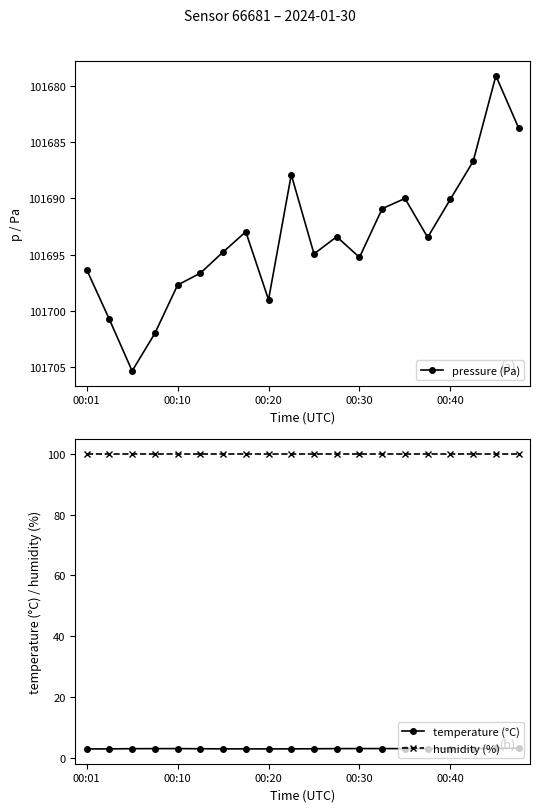

True or false: temperature (°C) has more than 1 interior local peaks.

True